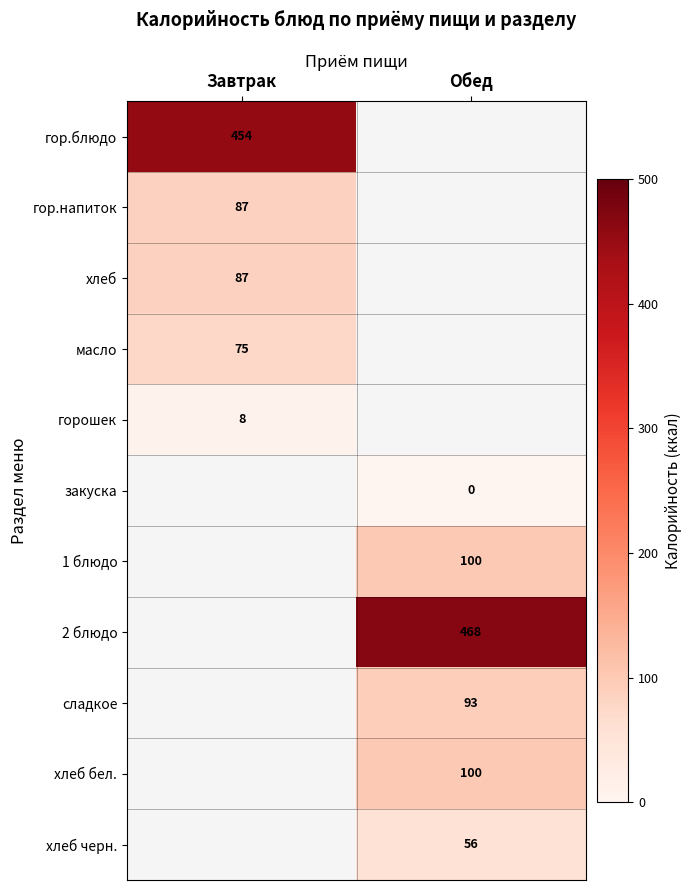

Is it true that 2 блюдо equals 129.7 at Обед?

False